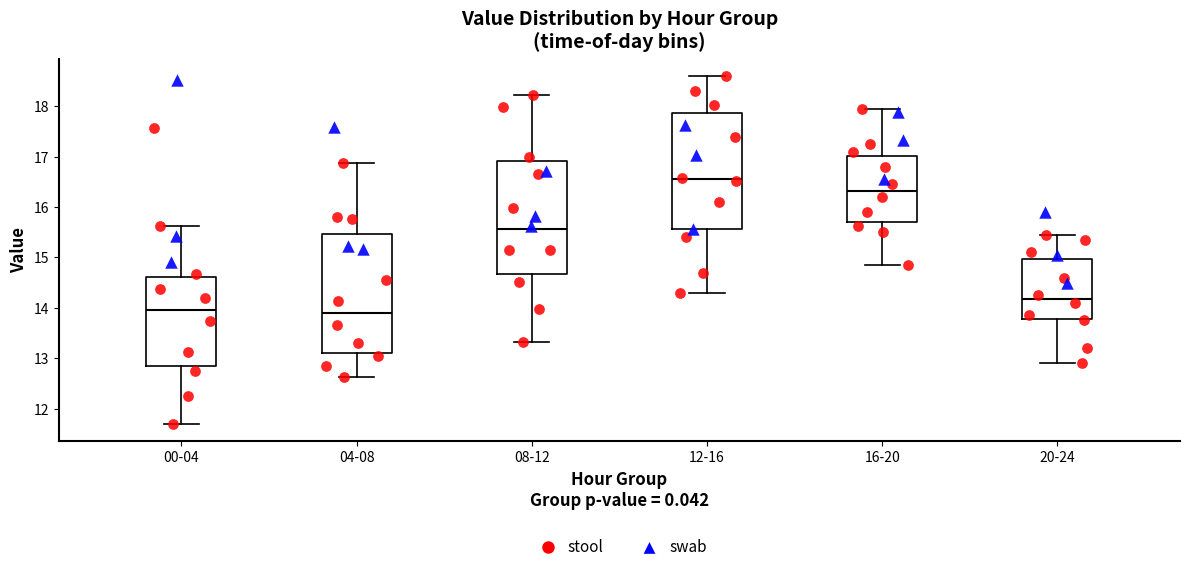

Reading left to right, read every box against the y-axis: the position of its median line, the range the box covers, and the ends of its whiskers. The values are not printed on the chart, so give them approximately, as read against the axis.

00-04: median 14.0, box 12.8 to 14.6, whiskers 11.7 to 15.6
04-08: median 13.9, box 13.1 to 15.5, whiskers 12.6 to 16.9
08-12: median 15.6, box 14.7 to 16.9, whiskers 13.3 to 18.2
12-16: median 16.6, box 15.6 to 17.9, whiskers 14.3 to 18.6
16-20: median 16.3, box 15.7 to 17.0, whiskers 14.9 to 18.0
20-24: median 14.2, box 13.8 to 15.0, whiskers 12.9 to 15.5